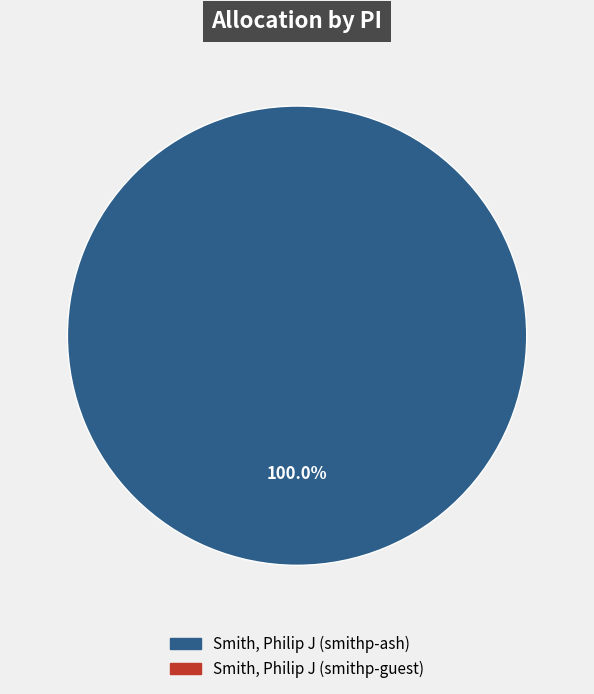

Is there any slice that represents more than half of the pie?

Yes